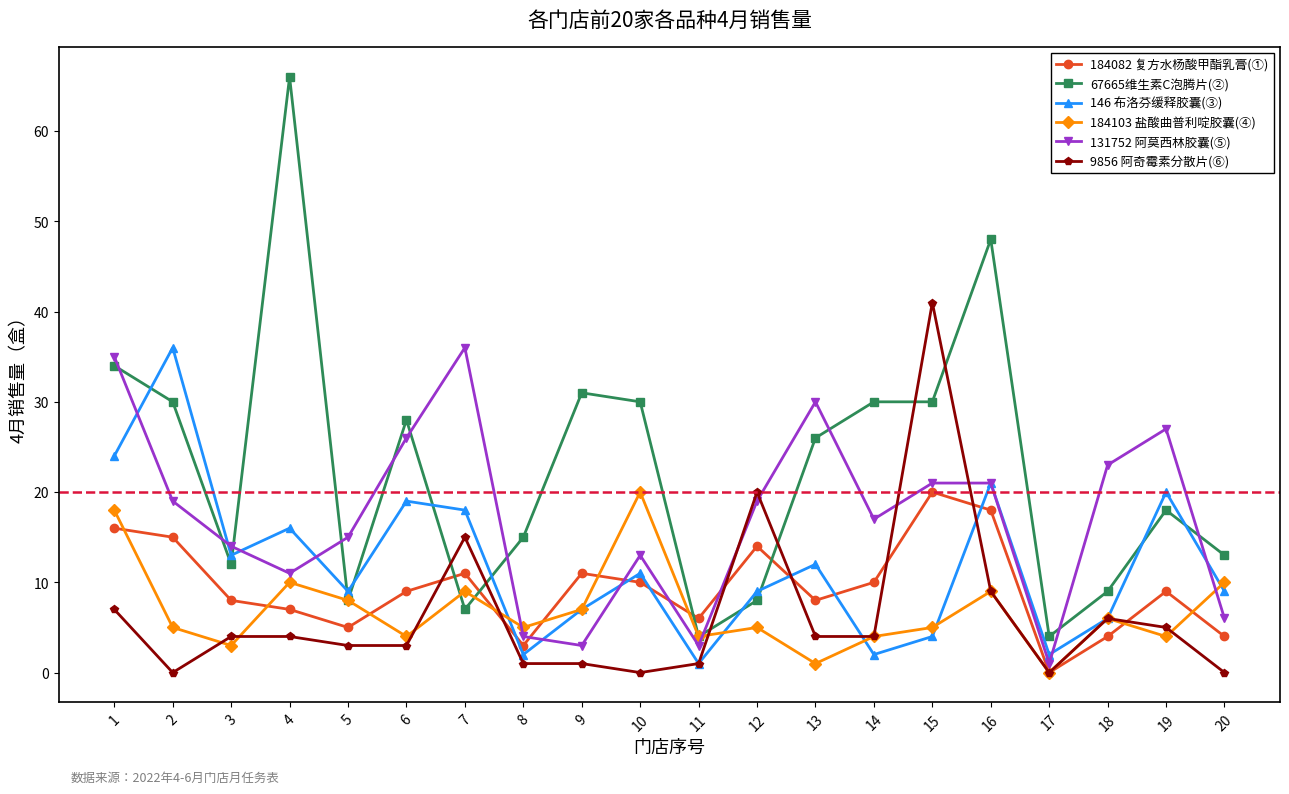

What are all the series names shown in the legend?

184082 复方水杨酸甲酯乳膏(①), 67665维生素C泡腾片(②), 146 布洛芬缓释胶囊(③), 184103 盐酸曲普利啶胶囊(④), 131752 阿莫西林胶囊(⑤), 9856 阿奇霉素分散片(⑥)